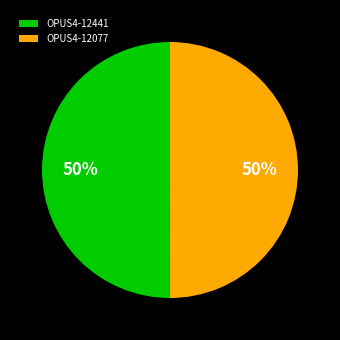

What is the ratio of the value at OPUS4-12441 to the value at OPUS4-12077?

1.0